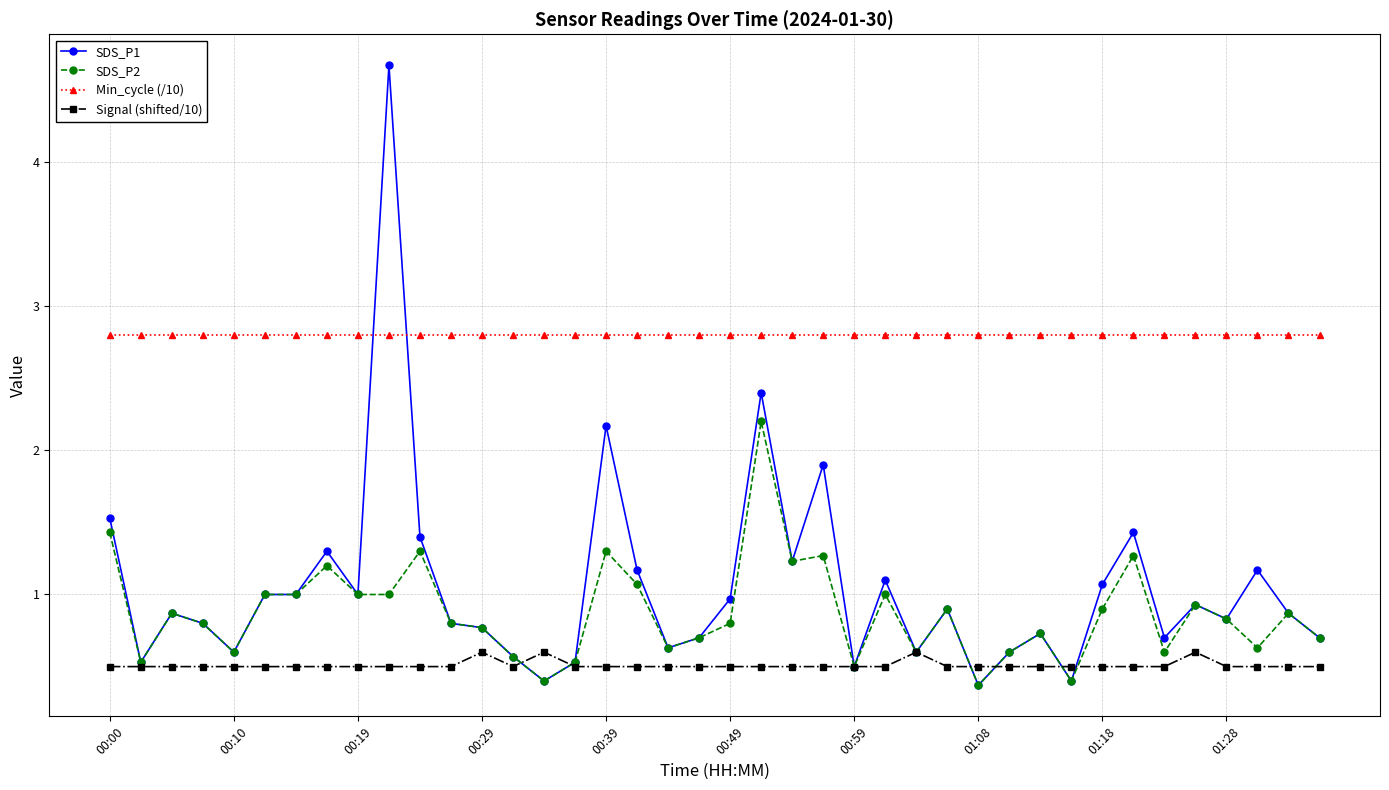

What is the minimum value for SDS_P2?

0.4